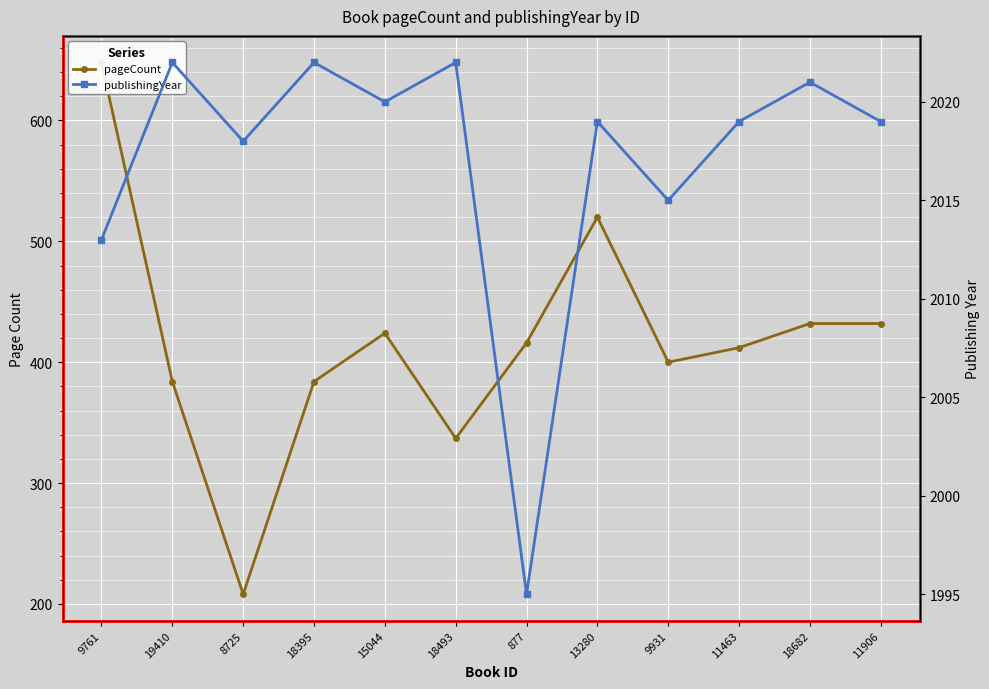

How many data points does each series have?

12